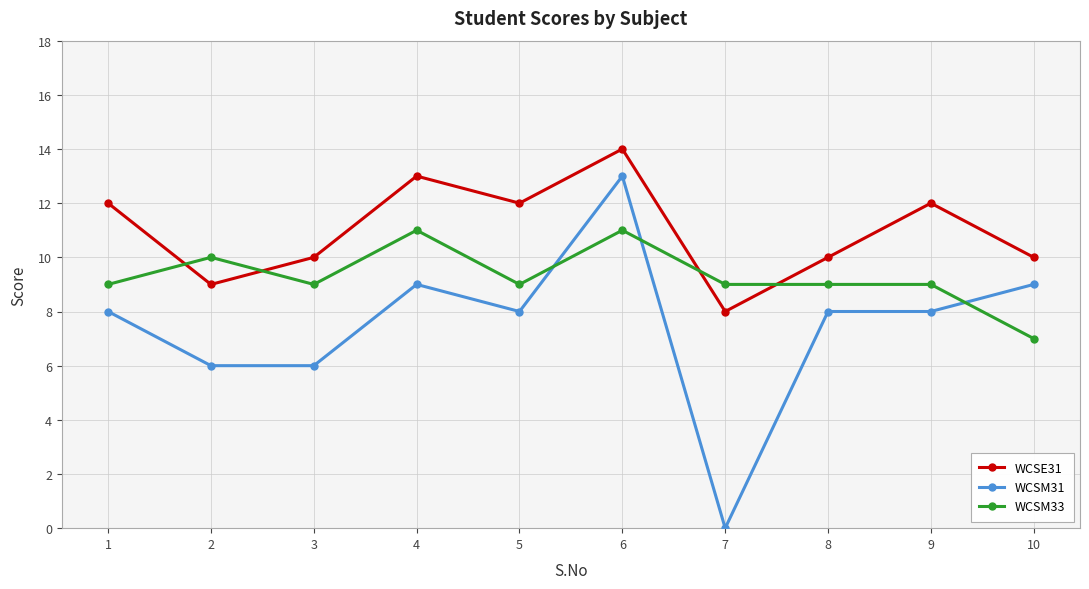

Where do WCSM33 and WCSM31 first cross each other?

5 and 6